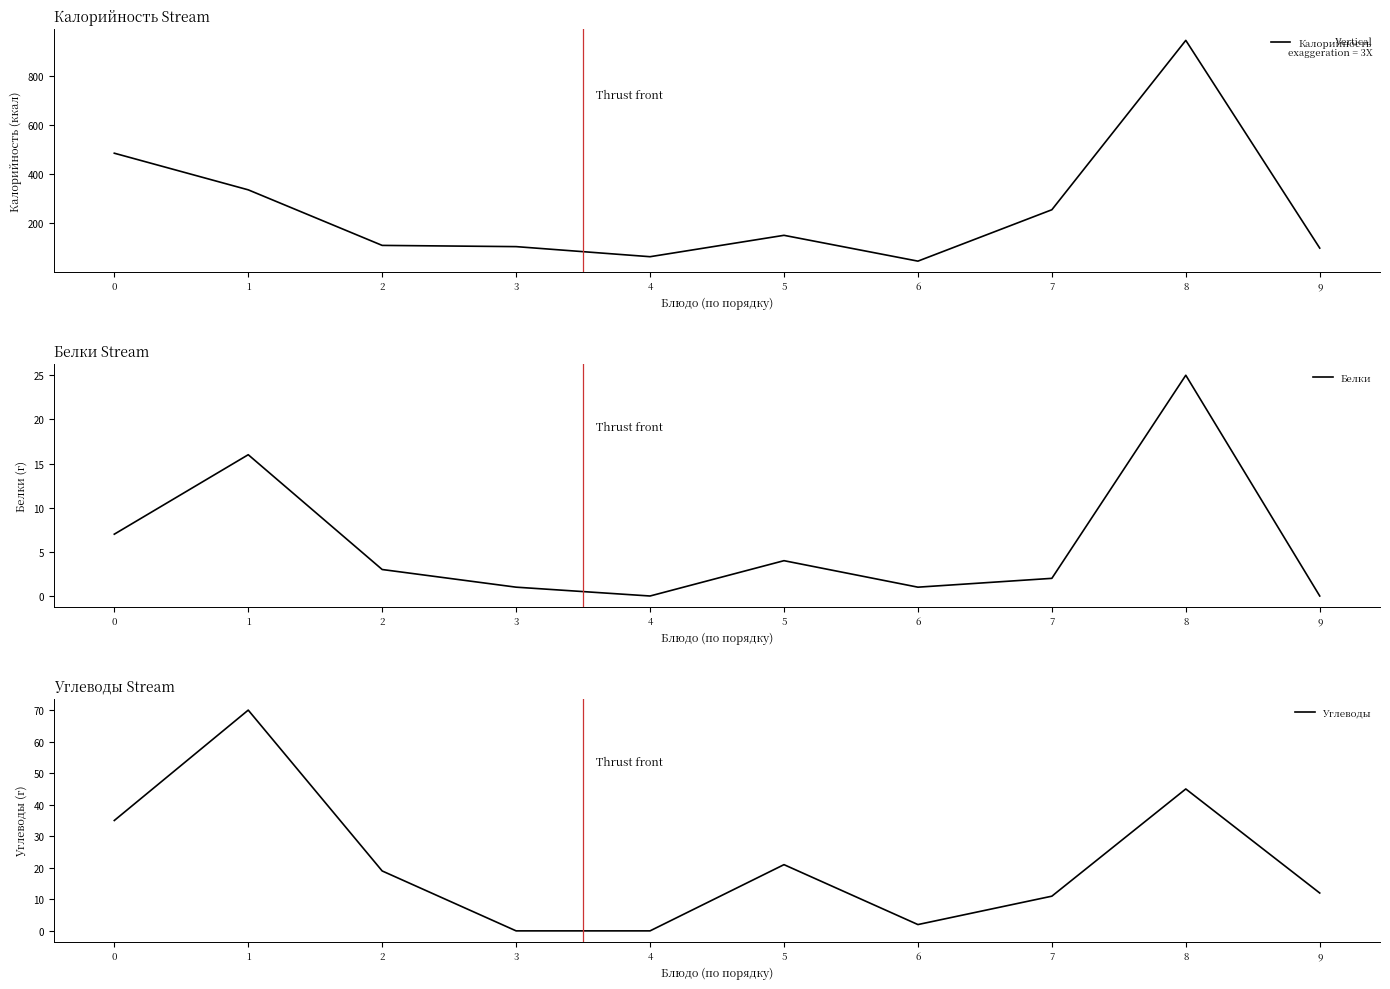

How many data points in Белки are less than 3?

5